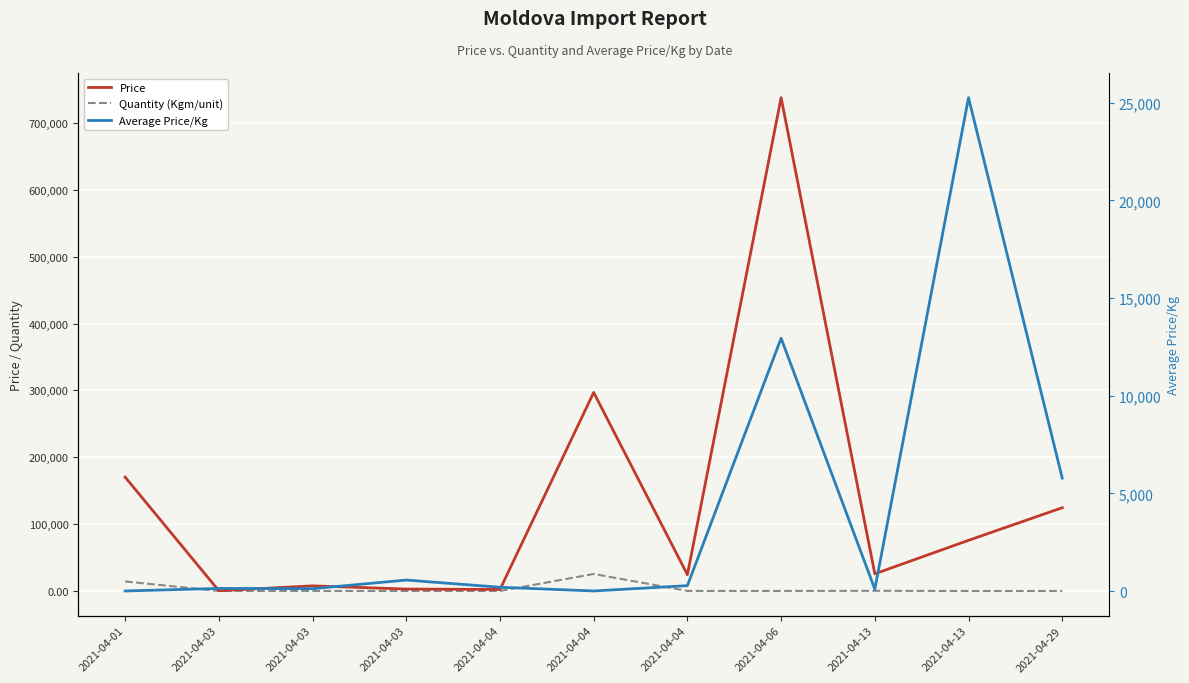

At which label is Average Price/Kg closest to 12634?

2021-04-06